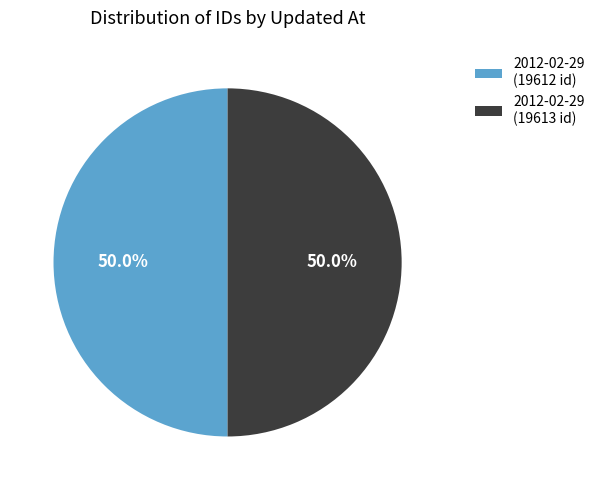

What percentage is NOT represented by 2012-02-29 (19613 id)?

50.0%